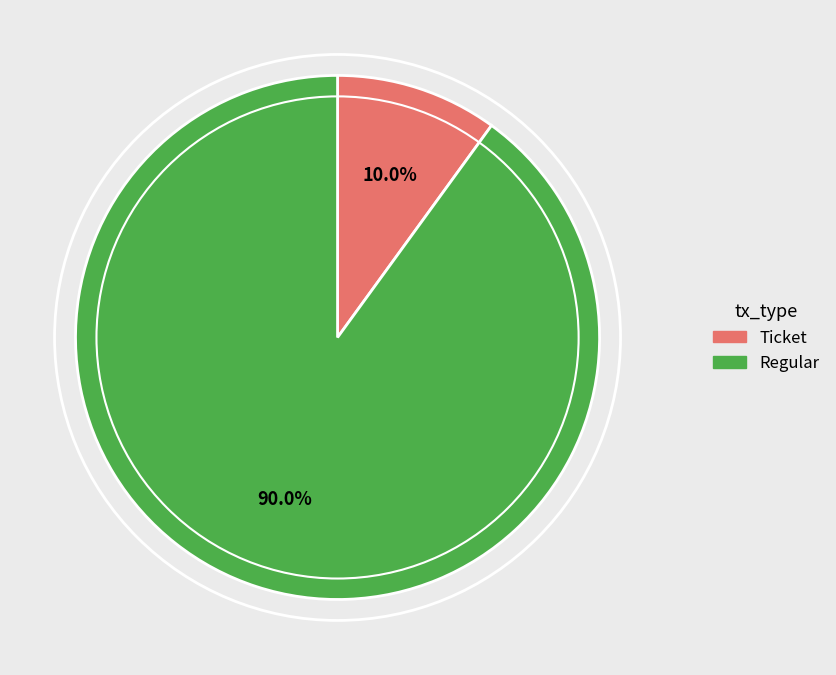

How many slices are in this pie chart?

2